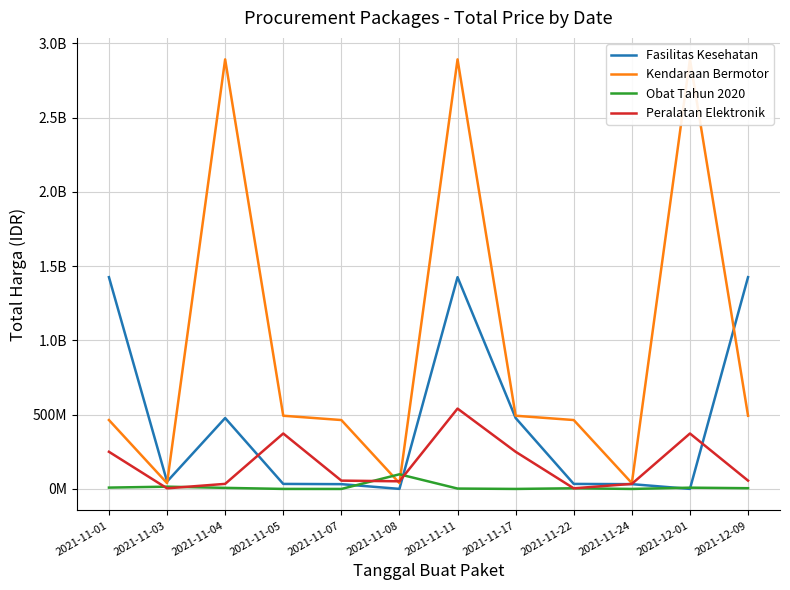

Reading right to left, transcribe all the data shown in this chart.

Fasilitas Kesehatan: 2021-12-09=1425867900	2021-12-01=577875	2021-11-24=32441200	2021-11-22=34000000	2021-11-17=477600000	2021-11-11=1425867900	2021-11-08=577875	2021-11-07=32441200	2021-11-05=34000000	2021-11-04=477600000	2021-11-03=49730040	2021-11-01=1425867900
Kendaraan Bermotor: 2021-12-09=493000000	2021-12-01=2892122000	2021-11-24=39440000	2021-11-22=464002100	2021-11-17=493000000	2021-11-11=2892122000	2021-11-08=39440000	2021-11-07=464002100	2021-11-05=493000000	2021-11-04=2892122000	2021-11-03=39440000	2021-11-01=464002100
Obat Tahun 2020: 2021-12-09=5129000	2021-12-01=8742500	2021-11-24=182000	2021-11-22=4672200	2021-11-17=265000	2021-11-11=2772000	2021-11-08=98772570	2021-11-07=78000	2021-11-05=333600	2021-11-04=7401240	2021-11-03=15513960	2021-11-01=9180000
Peralatan Elektronik: 2021-12-09=56152800	2021-12-01=373404000	2021-11-24=34292000	2021-11-22=4350000	2021-11-17=250350000	2021-11-11=541071000	2021-11-08=51601000	2021-11-07=56152800	2021-11-05=373404000	2021-11-04=34292000	2021-11-03=4350000	2021-11-01=250350000